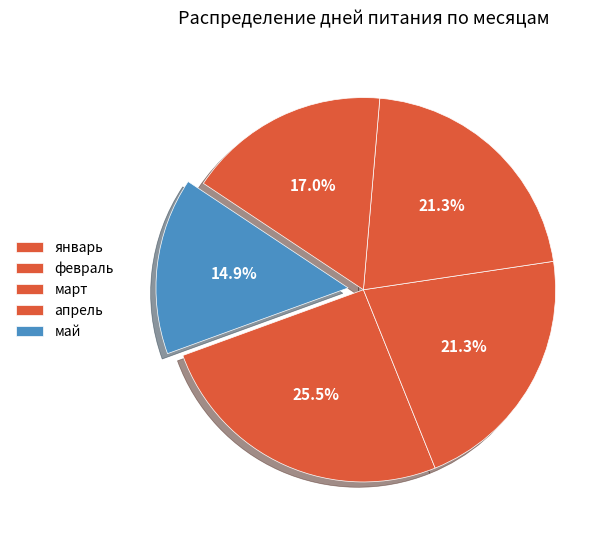

Count the number of slices in the pie.

5